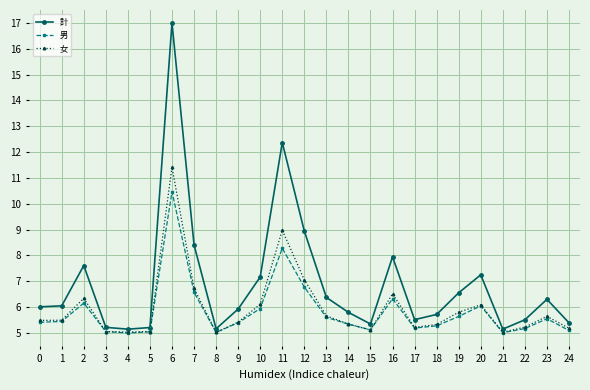

Is it true that 計 equals 5.1 at 21?

True